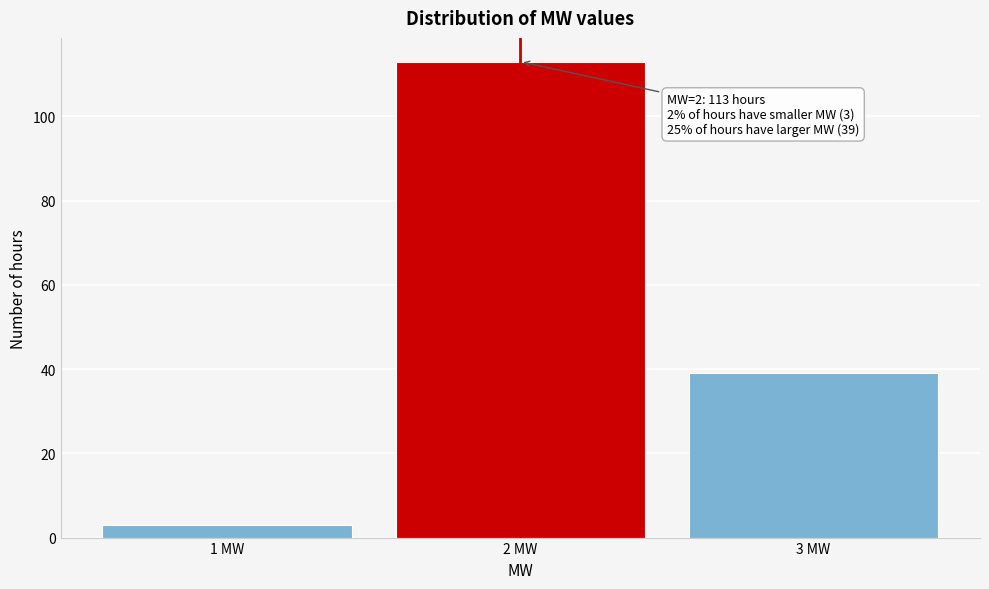

Reading left to right, transcribe all the data shown in this chart.

1 MW=3	2 MW=113	3 MW=39